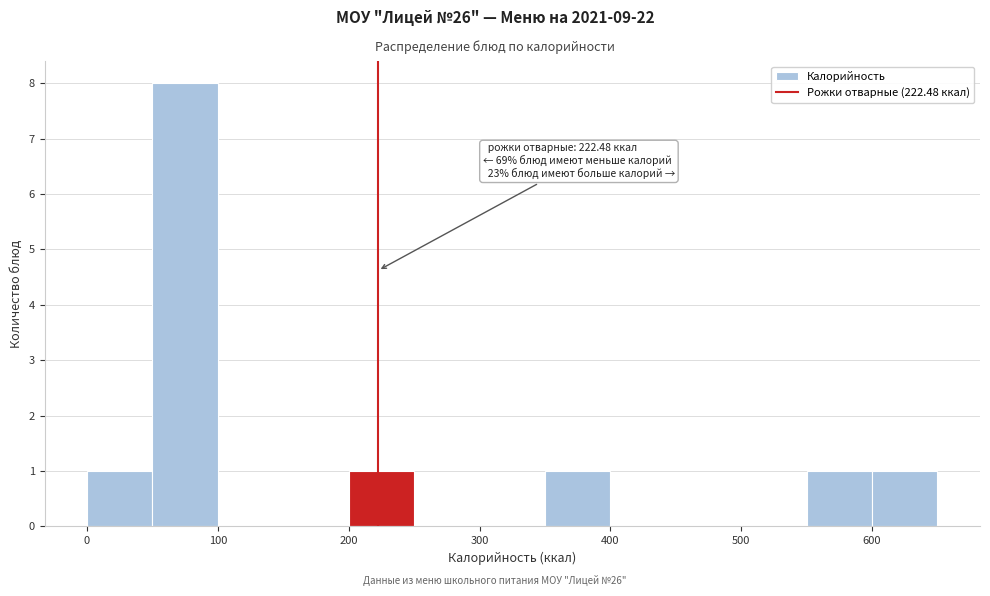

Which range on the x-axis has the tallest bar?

50 to 100